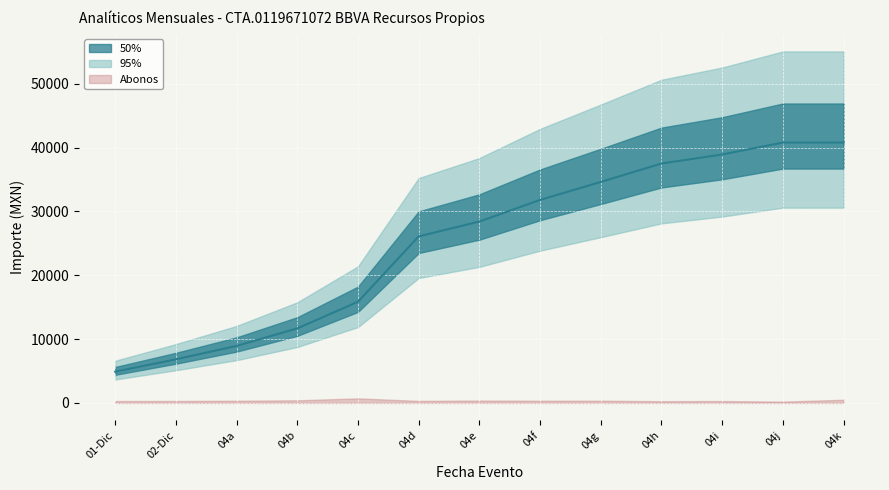

List the labels in order of value, largest first.

04k, 04j, 04i, 04h, 04g, 04f, 04e, 04d, 04c, 04b, 04a, 02-Dic, 01-Dic